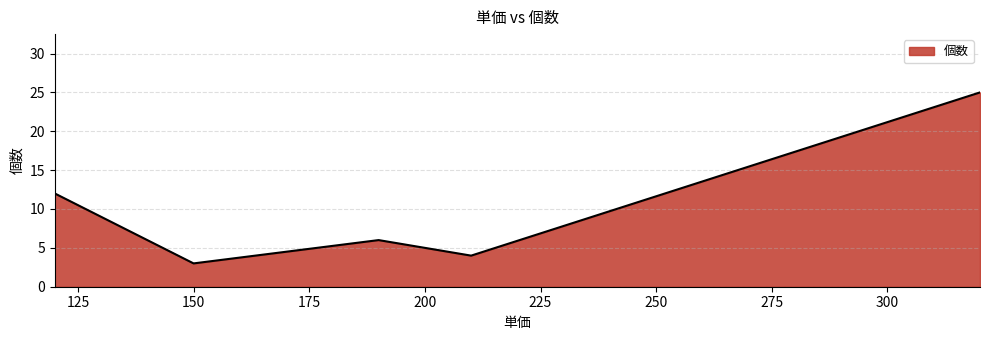

What is the smallest value displayed?

3